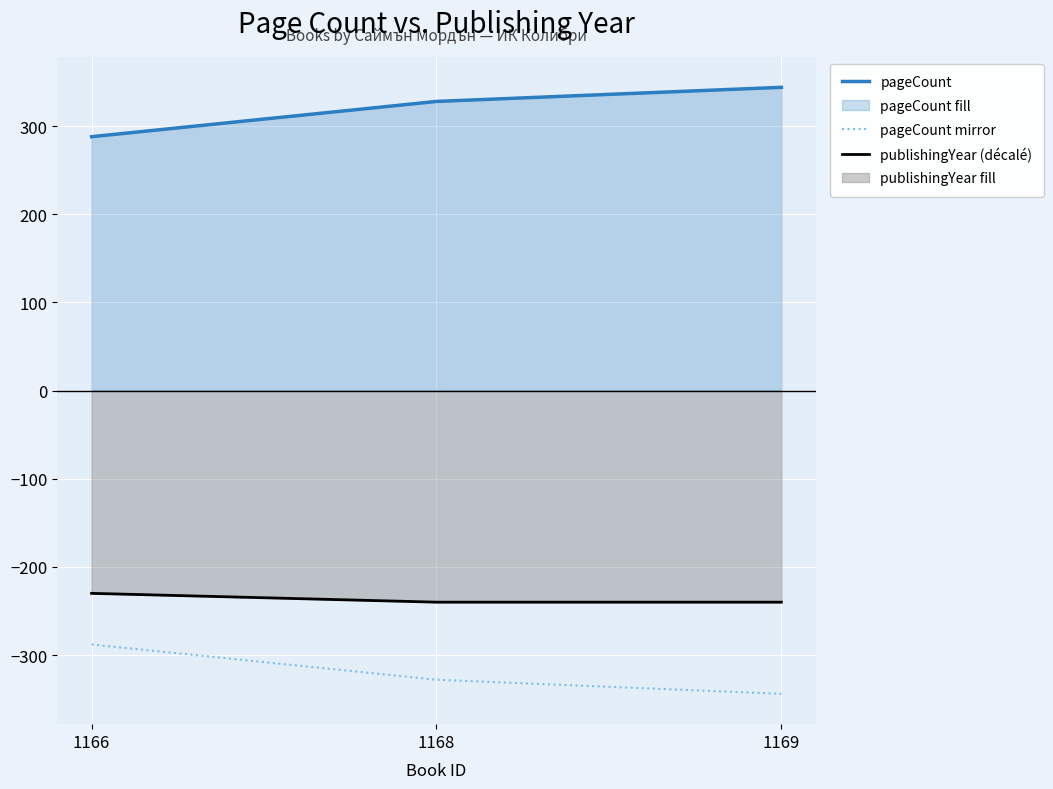

Reading left to right, list all the values displayed in this chart.

pageCount: 288	328	344
pageCount mirror: -288	-328	-344
publishingYear (décalé): -230	-240	-240